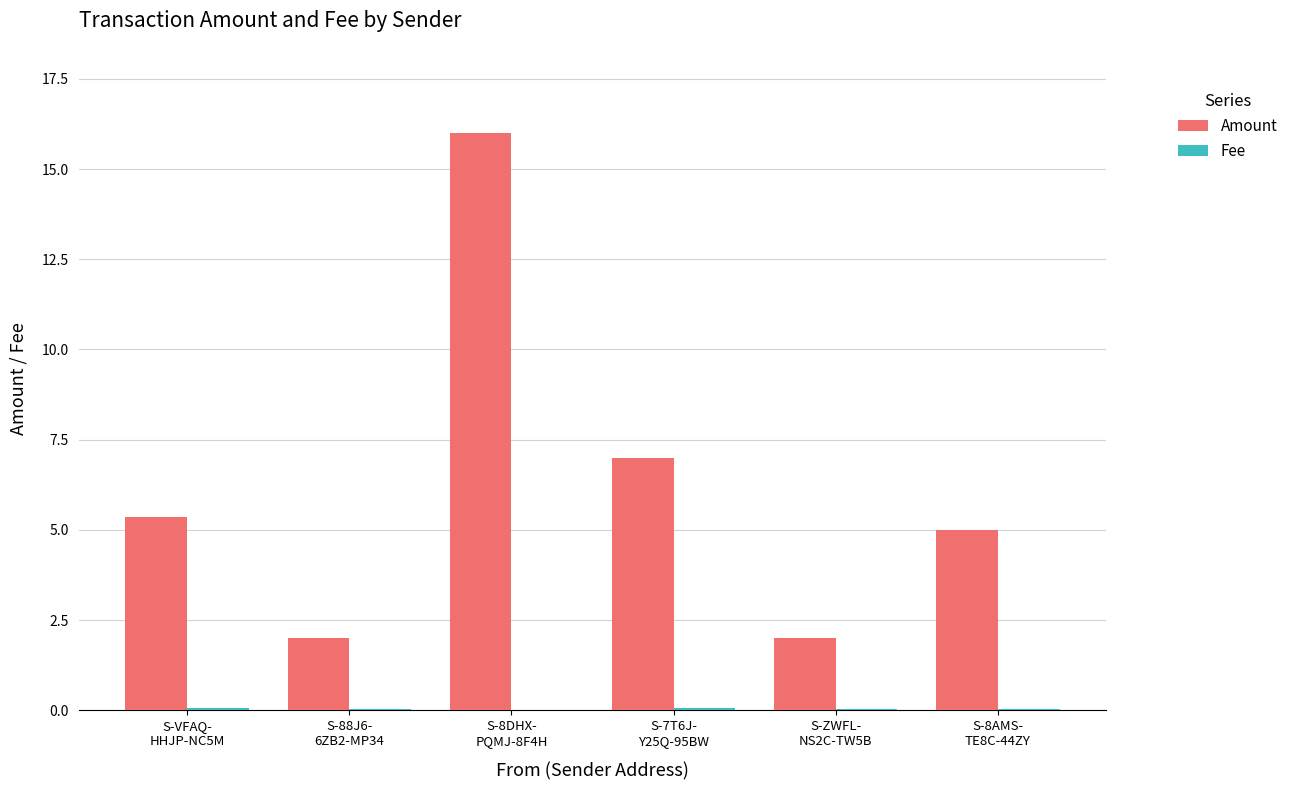

Which series has the largest total across all categories?

Amount